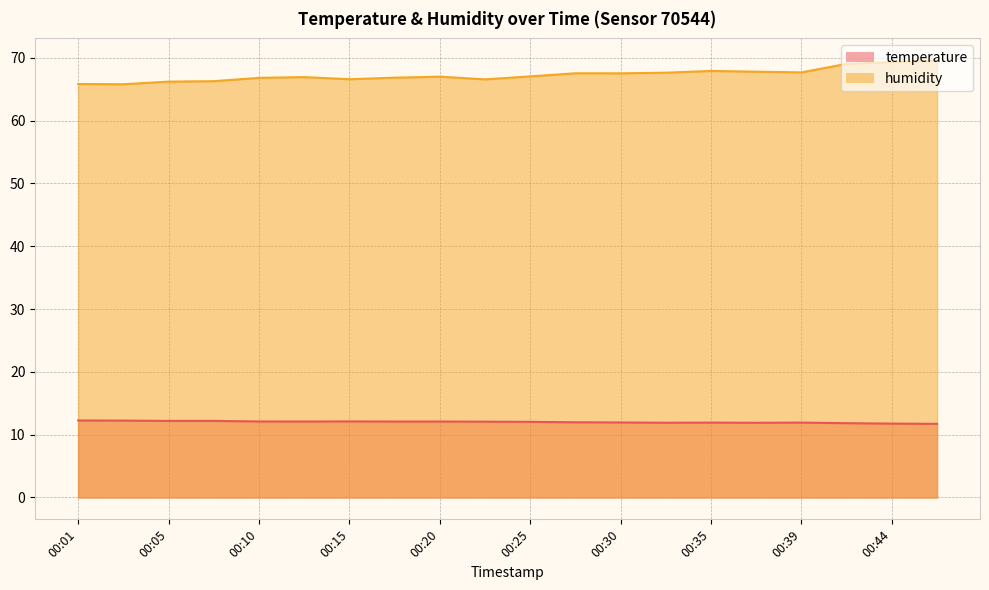

What are all the series names shown in the legend?

temperature, humidity